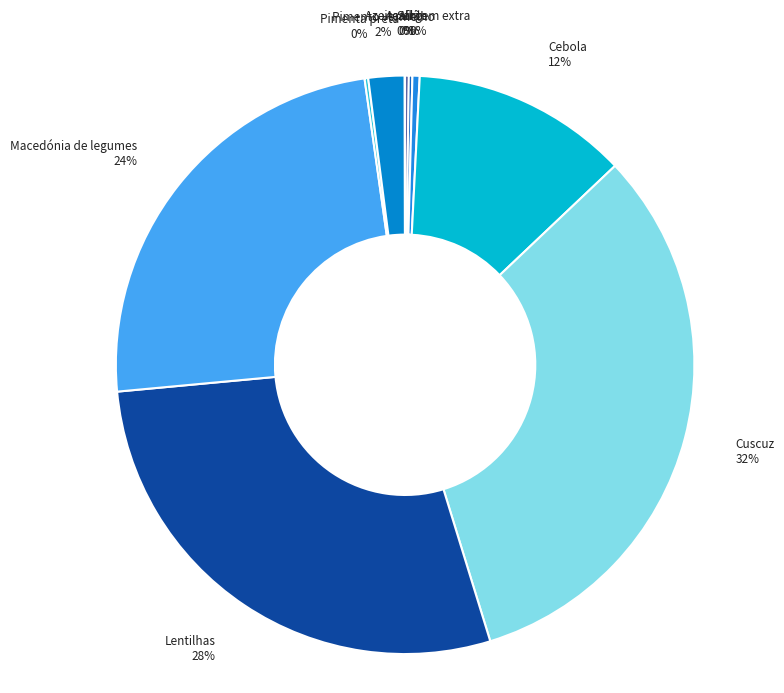

Does any single category account for the majority?

No